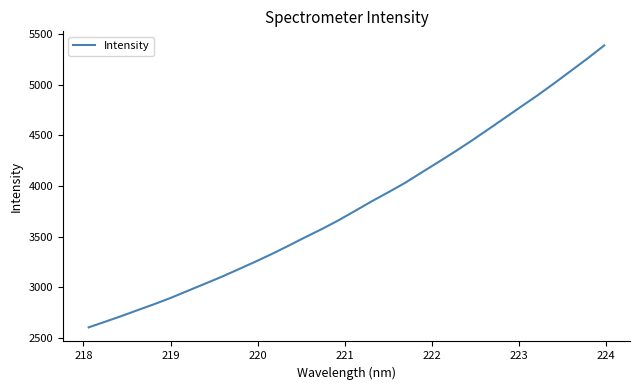

True or false: the data has more than 1 interior local peaks.

False